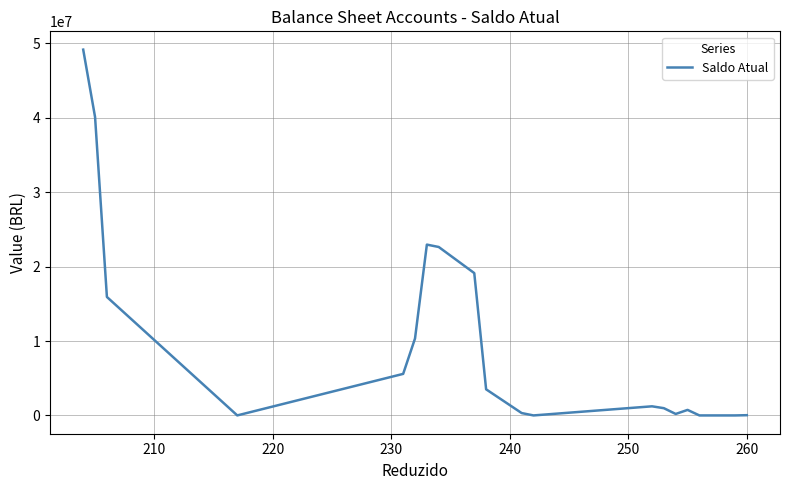

What is the greatest value displayed?

49161261.3